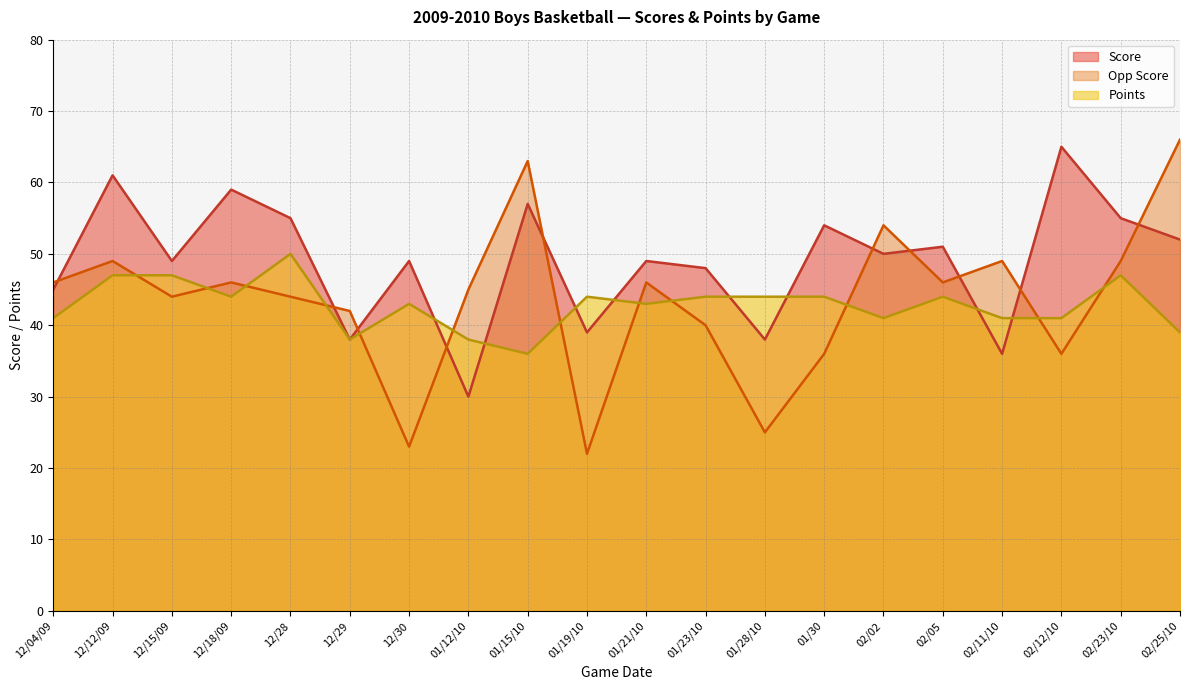

What is the maximum value for Opp Score?

66